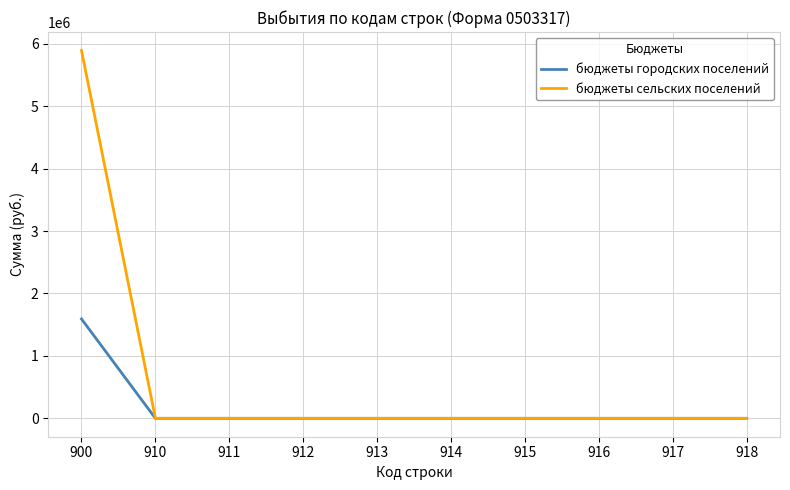

Is it true that бюджеты городских поселений equals 0.0 at 913?

True